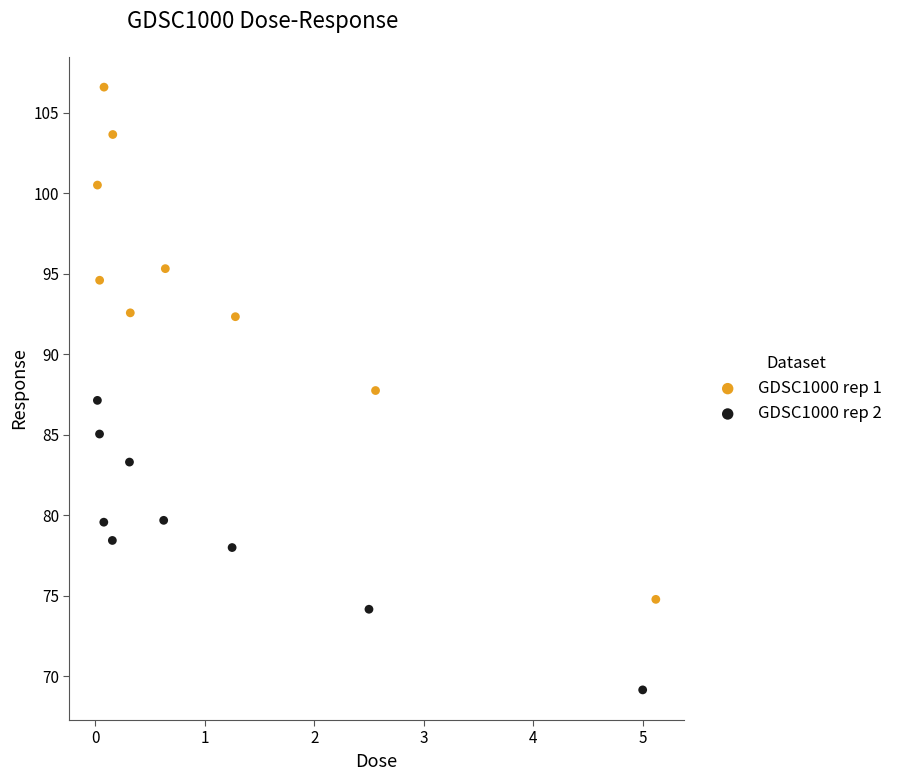

What are all the series names shown in the legend?

GDSC1000 rep 1, GDSC1000 rep 2